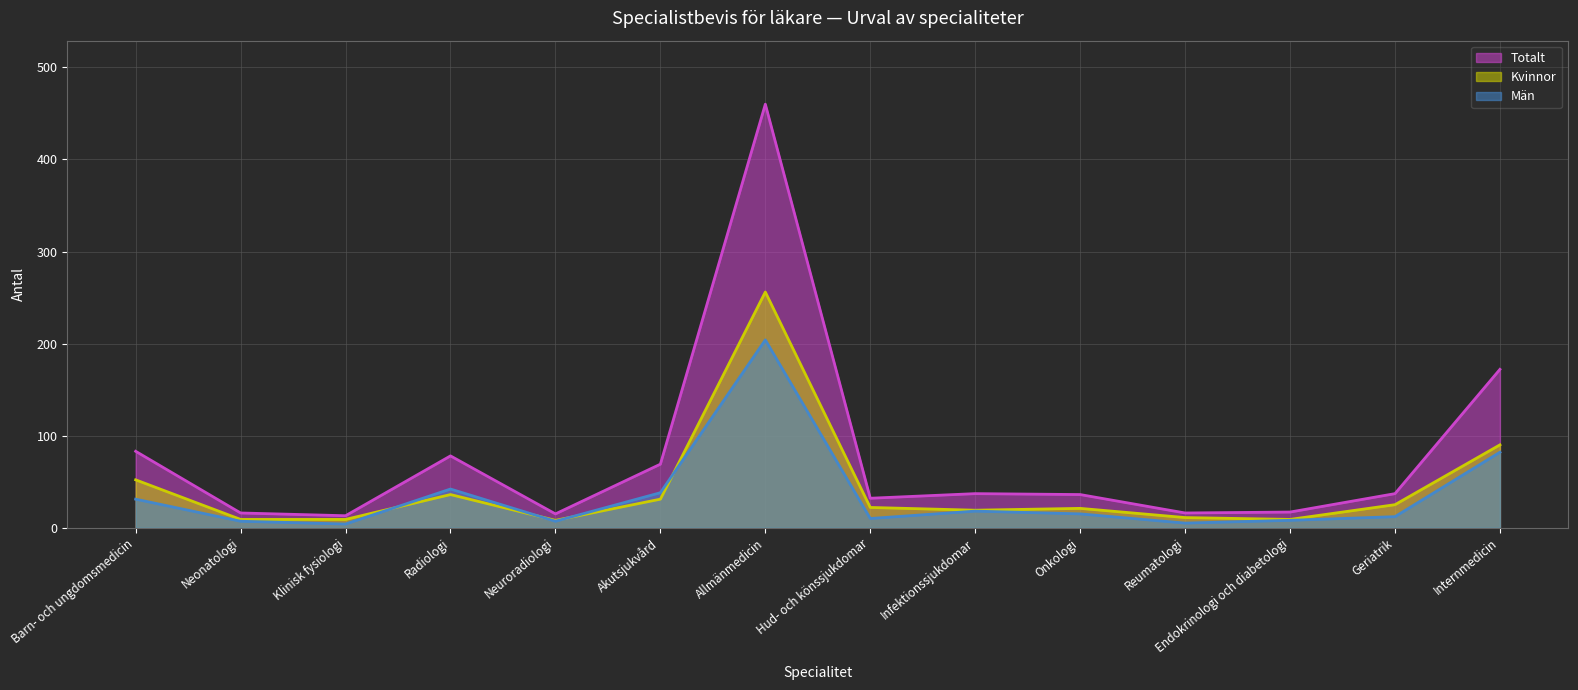

How many interior local valleys does the Totalt series have?

4